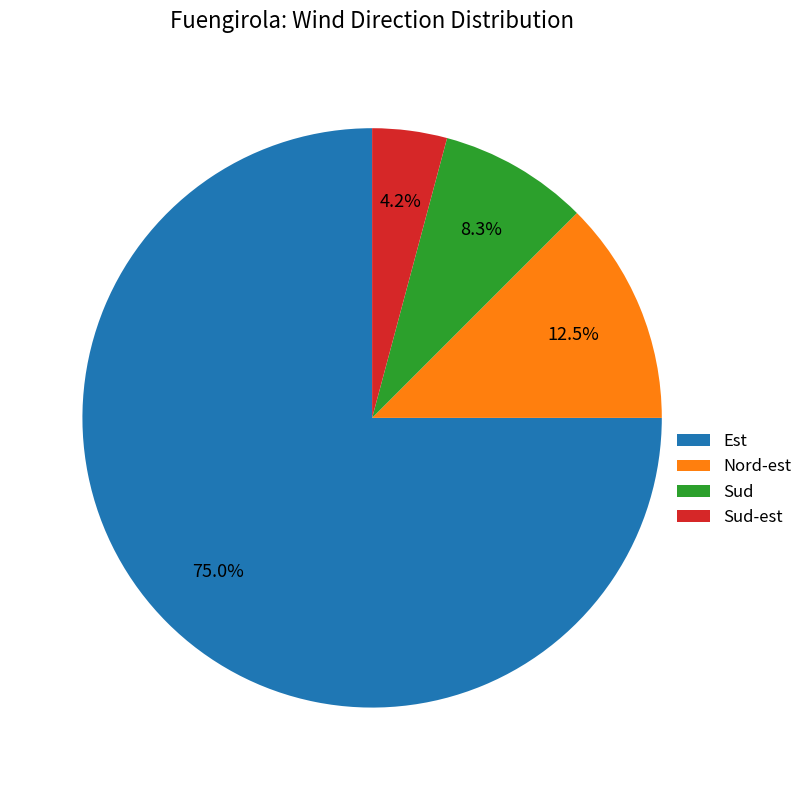

Which has a higher value, Sud or Est?

Est